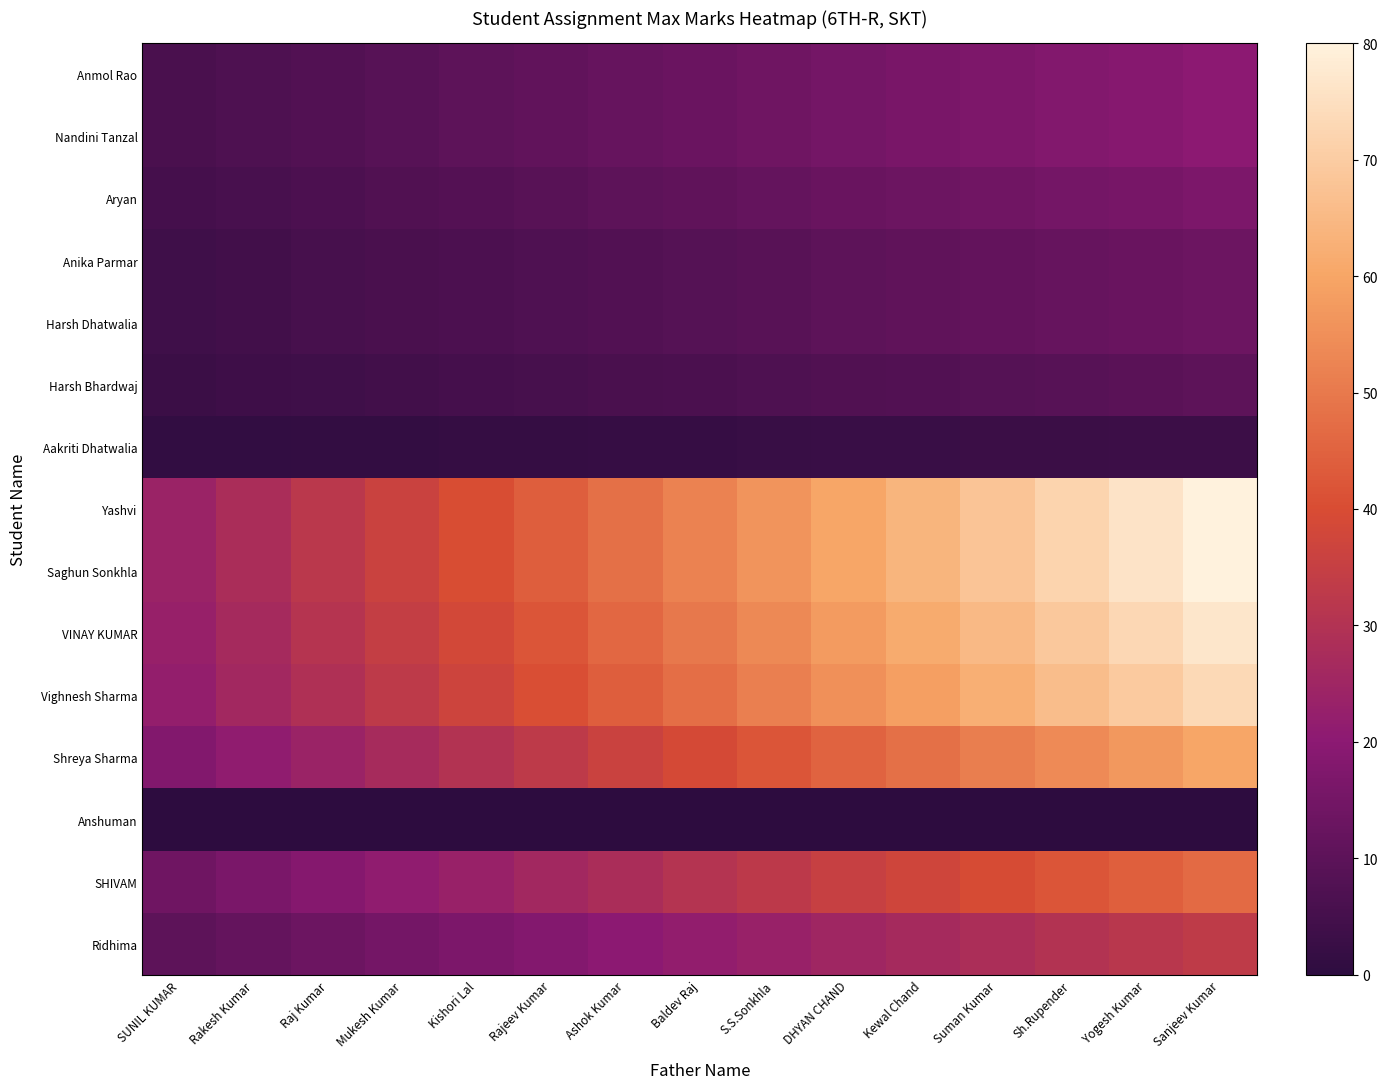

What is the spread (max minus min) of values at Baldev Raj?

52.0